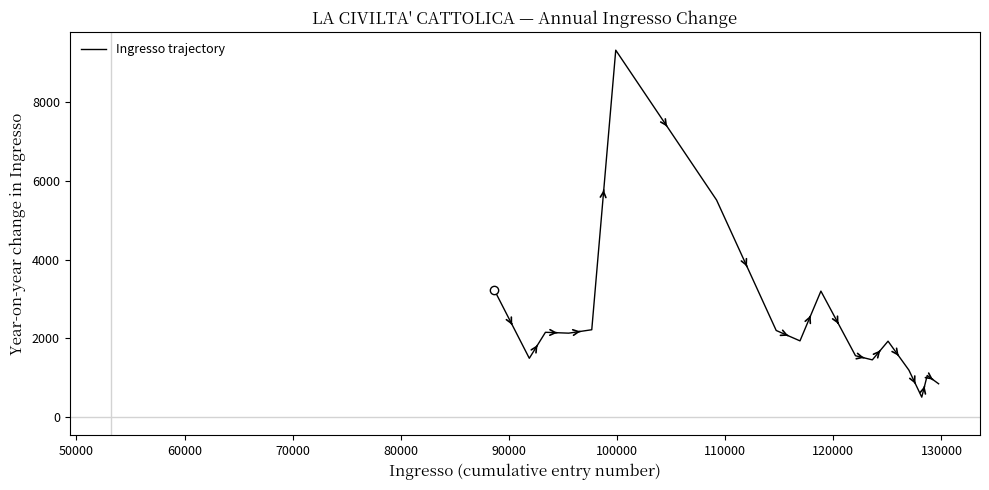

What is the greatest value displayed?

9326